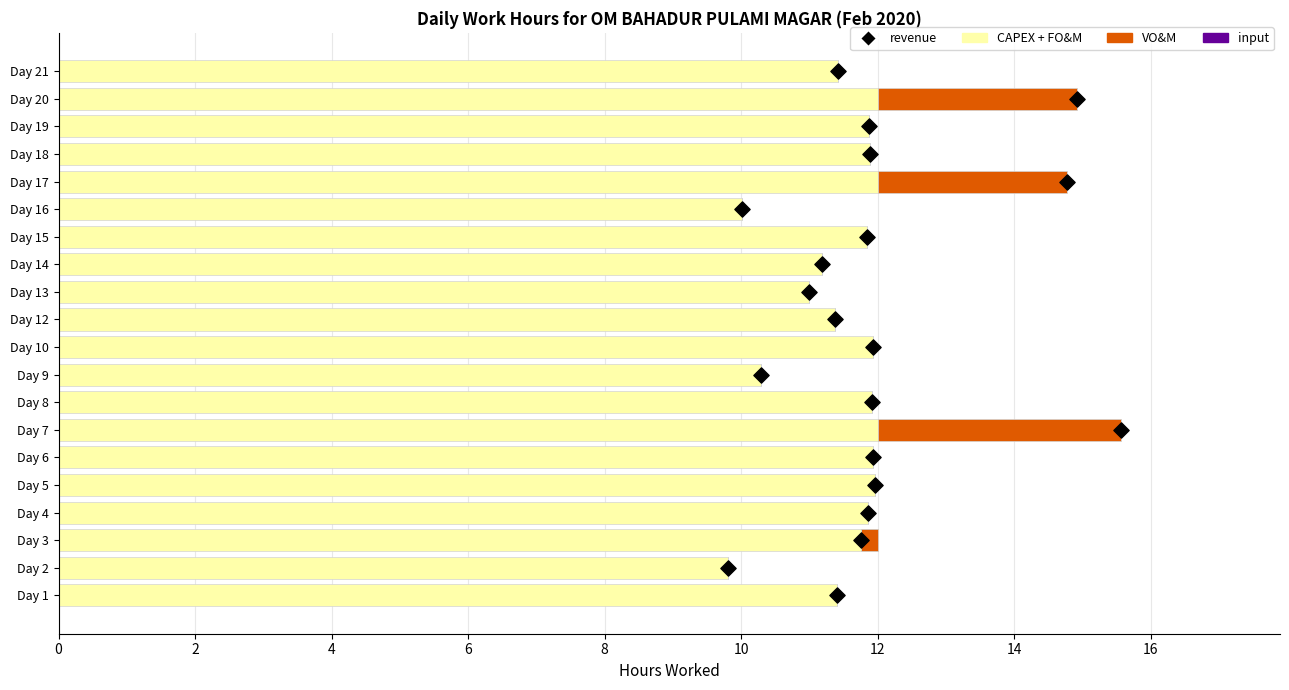

Which series has the largest total across all categories?

CAPEX + FO&M